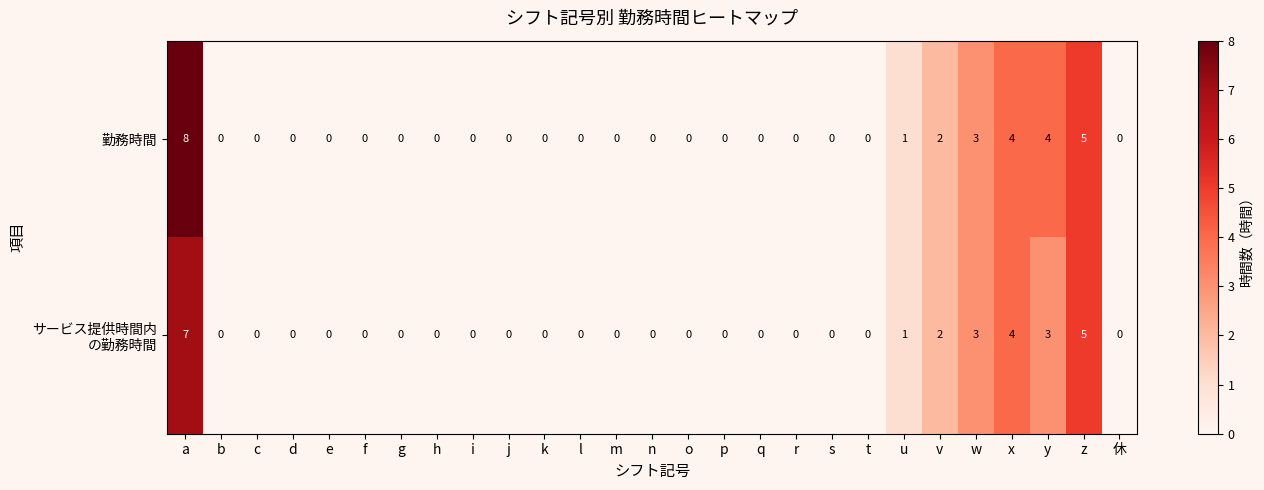

Count the 勤務時間 values in the range 0 to 1.

21